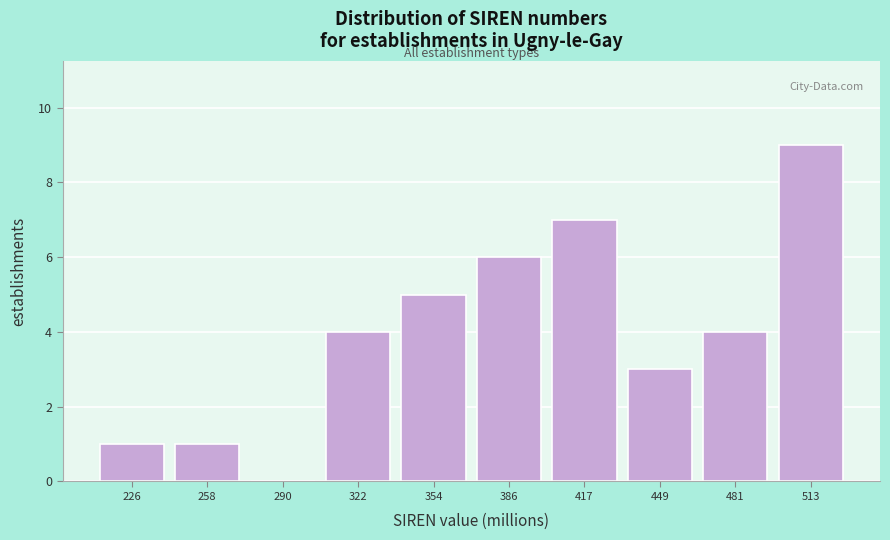

Reading left to right, list every bar in this chart as the range it spans on the x-axis followed by its height. Neither the bar edges nor the heights are printed on the chart, so give them approximately, as read against the axes.

210 to 240: 1
240 to 275: 1
275 to 305: 0
305 to 340: 4
340 to 370: 5
370 to 400: 6
400 to 435: 7
435 to 465: 3
465 to 495: 4
495 to 530: 9